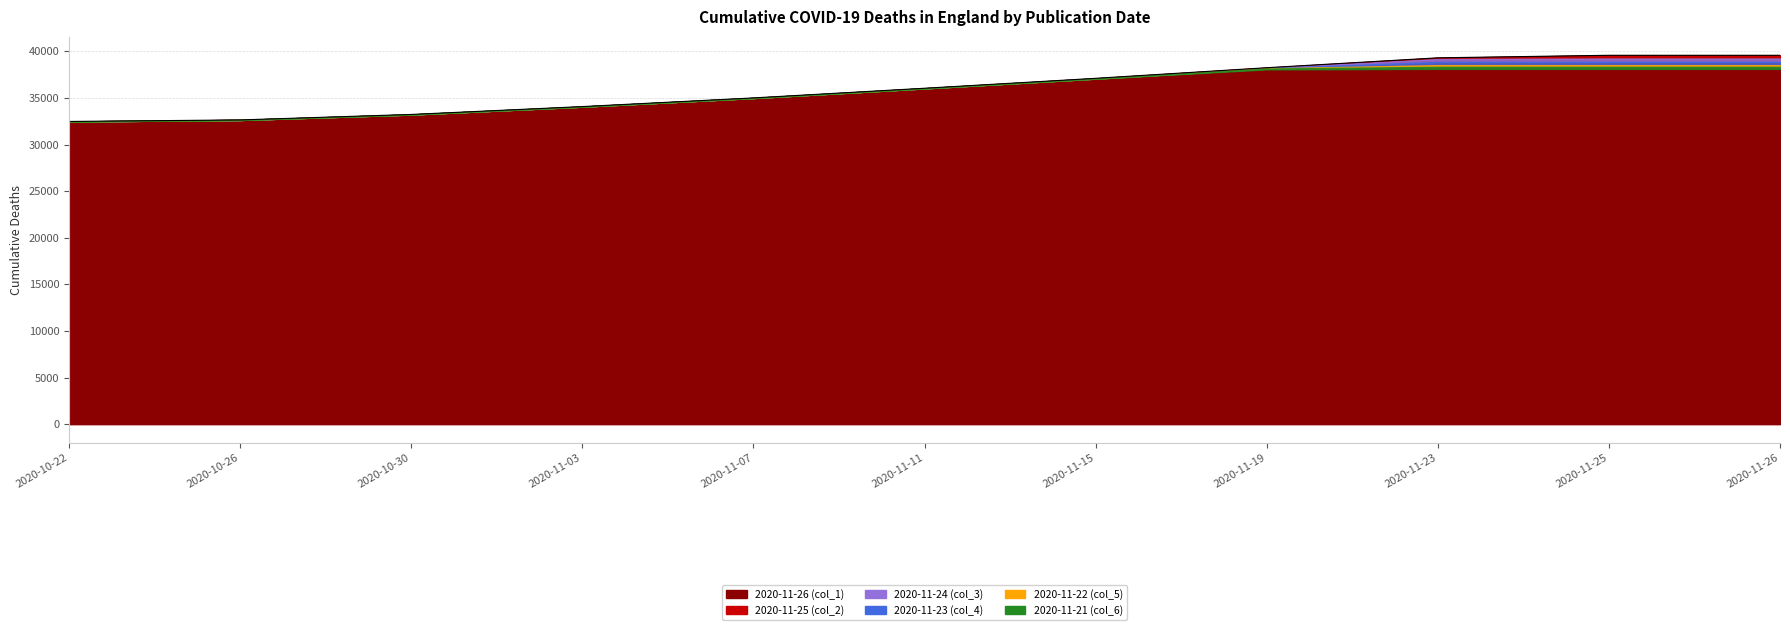

Does the chart display data point markers on the line(s)?

No